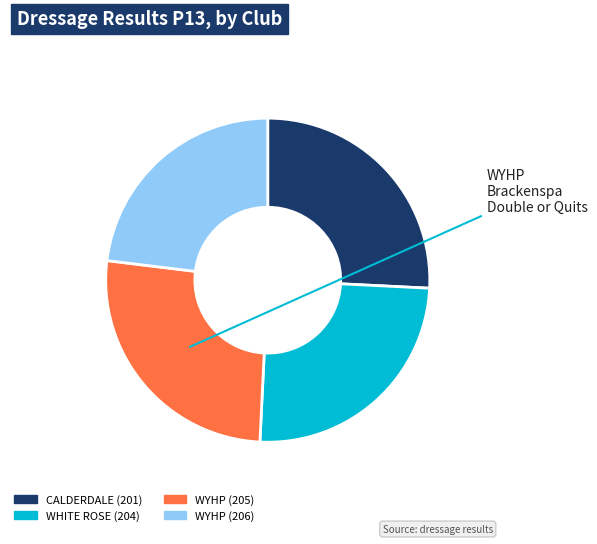

Combined, do WYHP (205) and WYHP (206) account for over 50%?

No